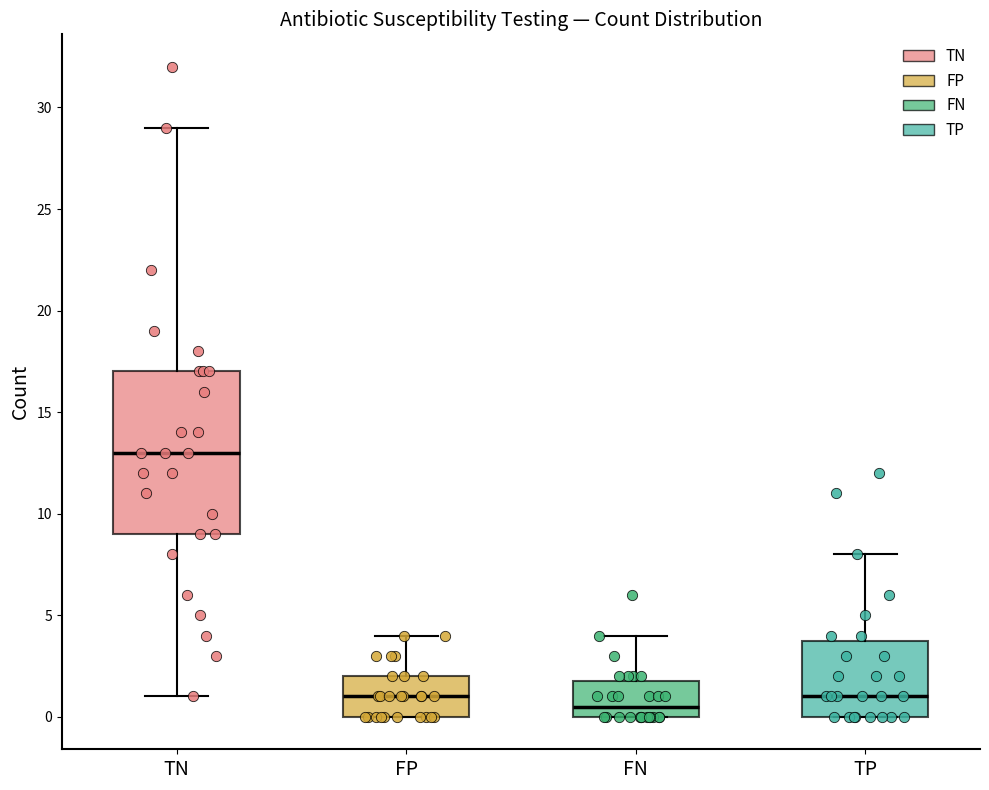

Which box has the highest median line?

TN